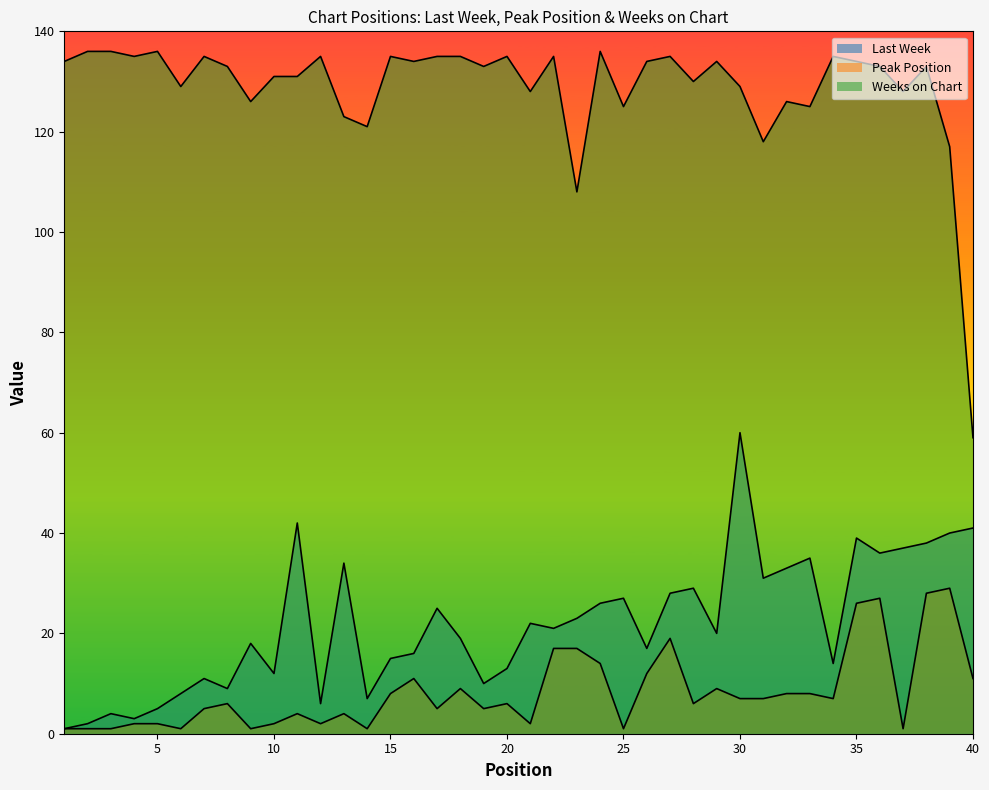

At which category is the sum across all series the highest?

35